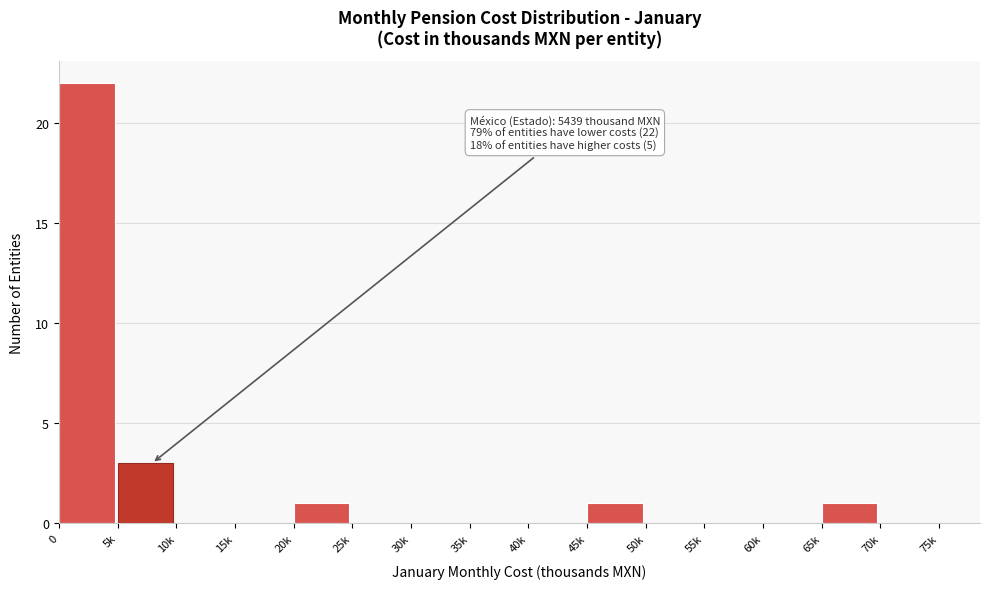

Reading left to right, transcribe all the data shown in this chart.

0=22	5k=3	10k=0	15k=0	20k=1	25k=0	30k=0	35k=0	40k=0	45k=1	50k=0	55k=0	60k=0	65k=1	70k=0